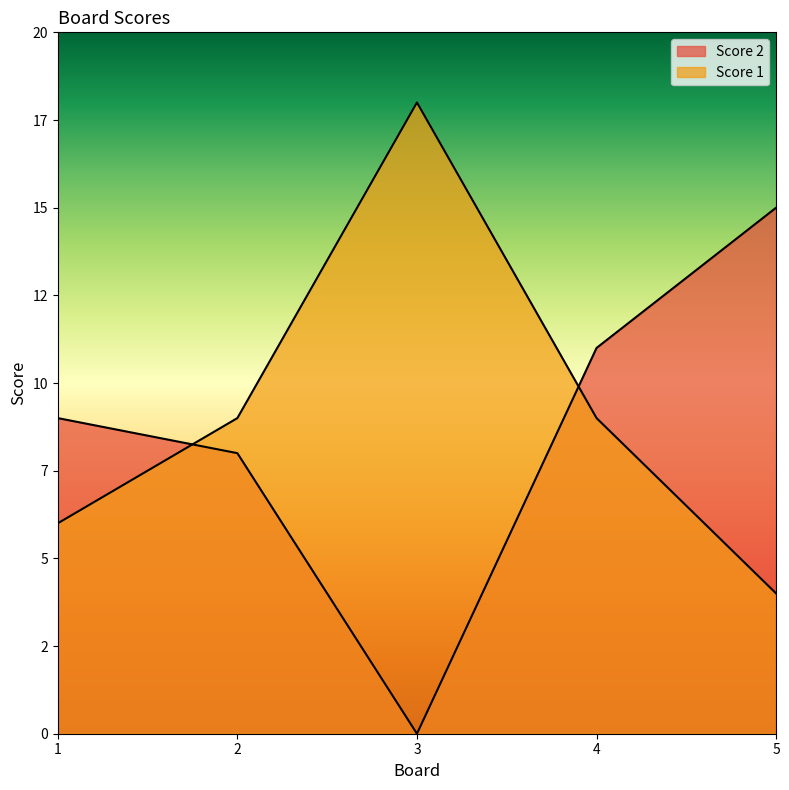

List the series in order of their peak value, lowest first.

Score 2, Score 1